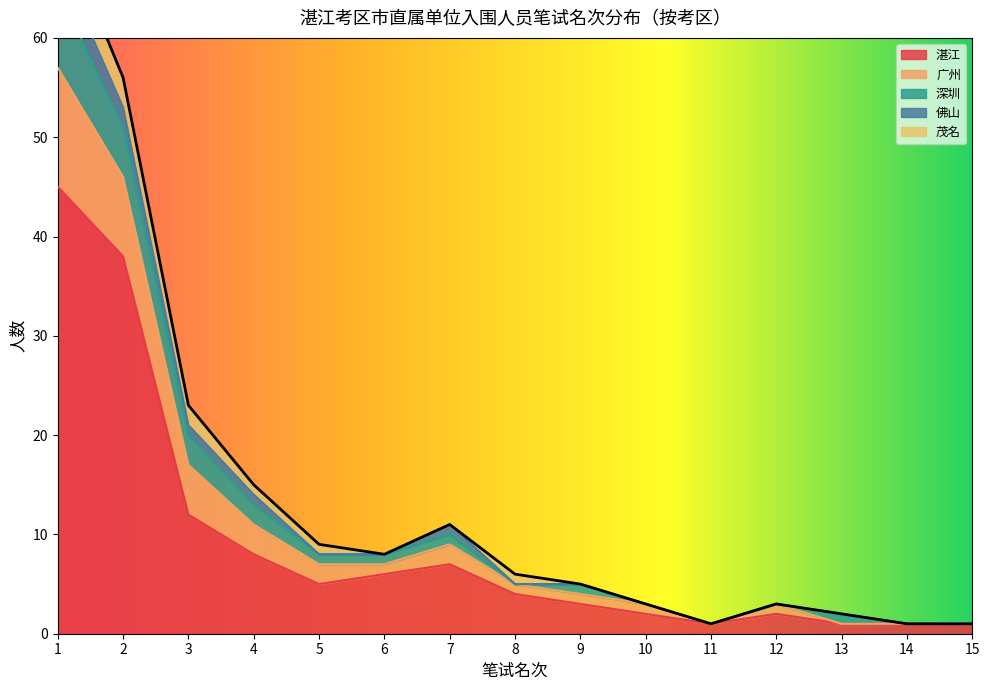

How many lines are shown in the chart?

5